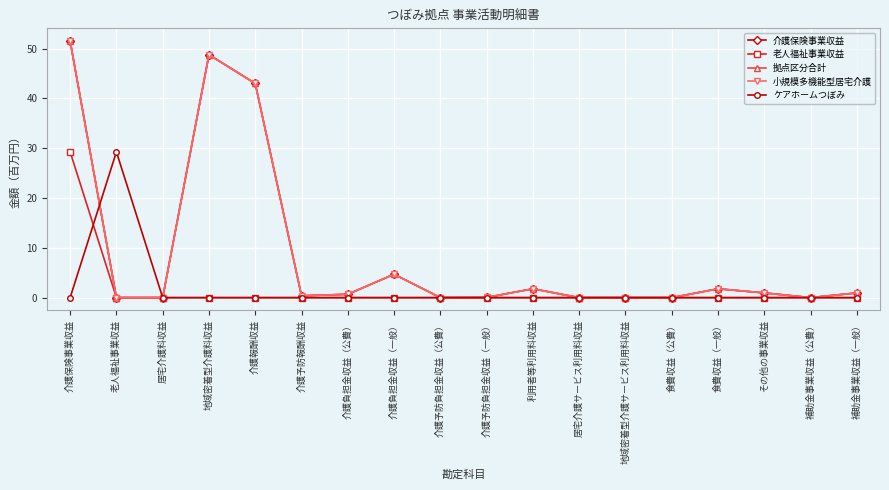

The 介護保険事業収益 series shows 0.2 at 介護負担金収益（公費）. True or false?

False